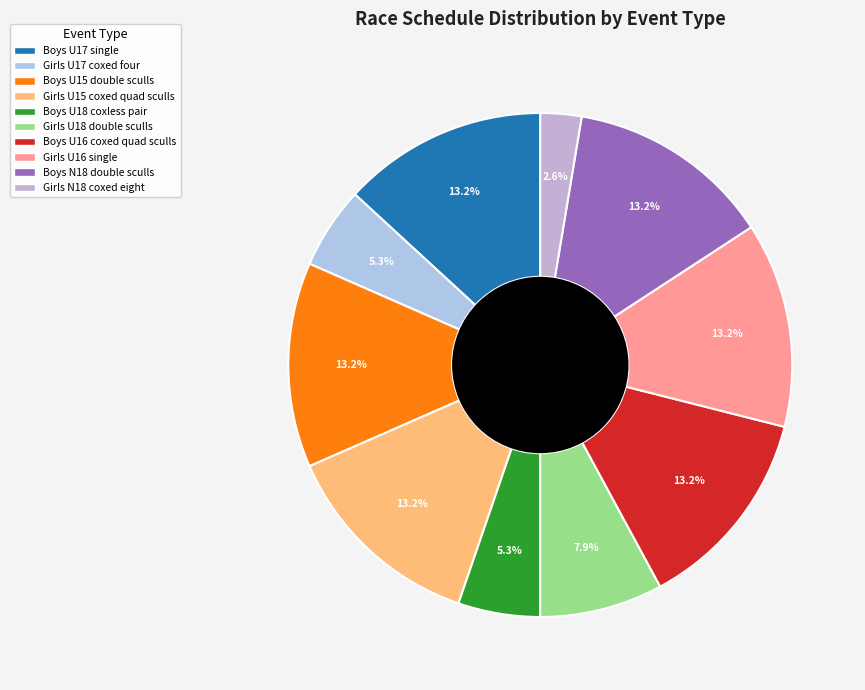

Count the number of slices in the pie.

10